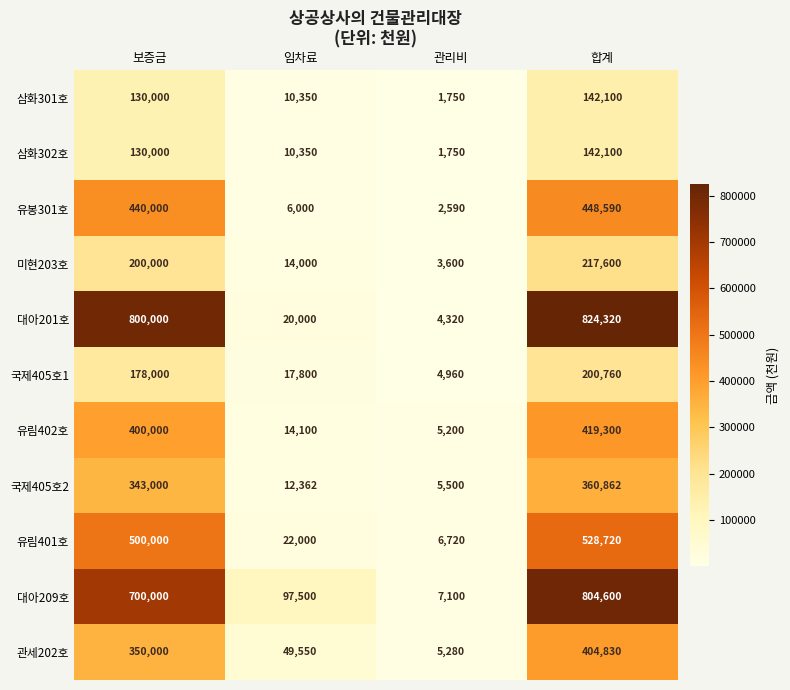

Rank the categories by 관세202호 value from highest to lowest.

합계, 보증금, 임차료, 관리비